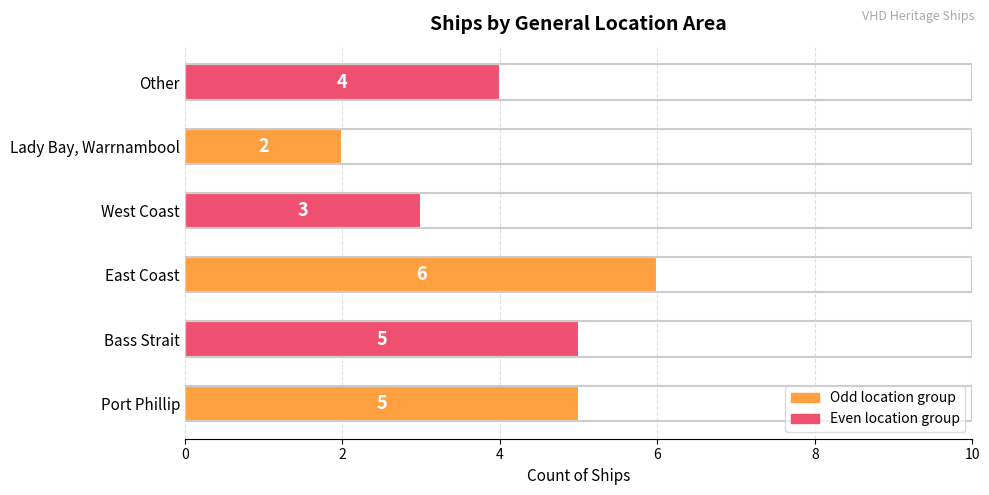

Are the bars grouped side by side (vs. stacked)?

No